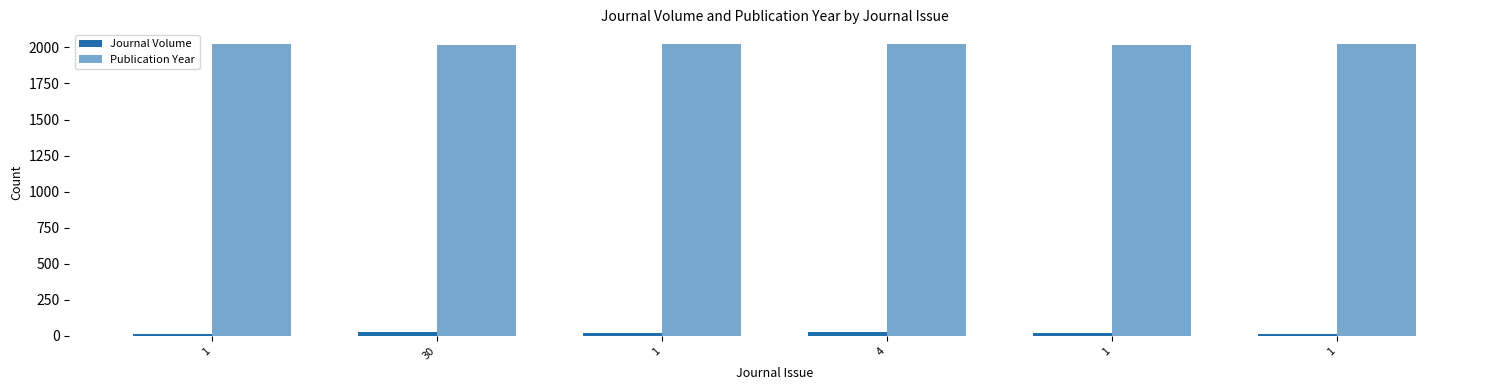

What is the sum of the Publication Year values at 1 and 1?

4043